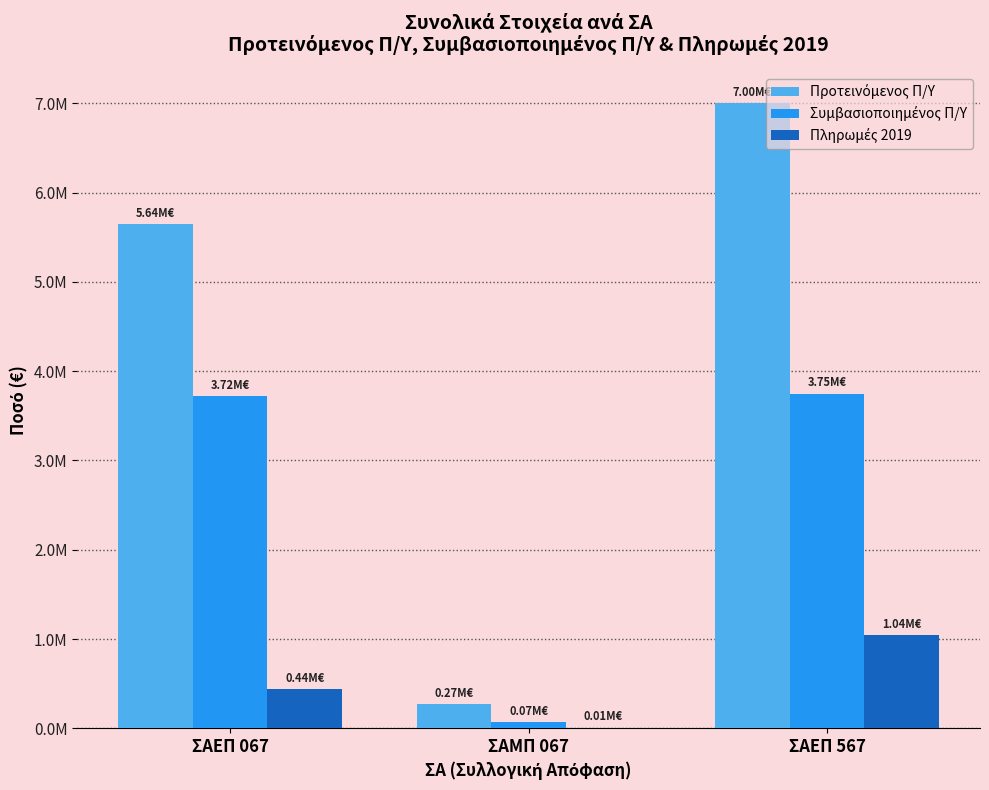

Does the chart contain stacked bars?

No